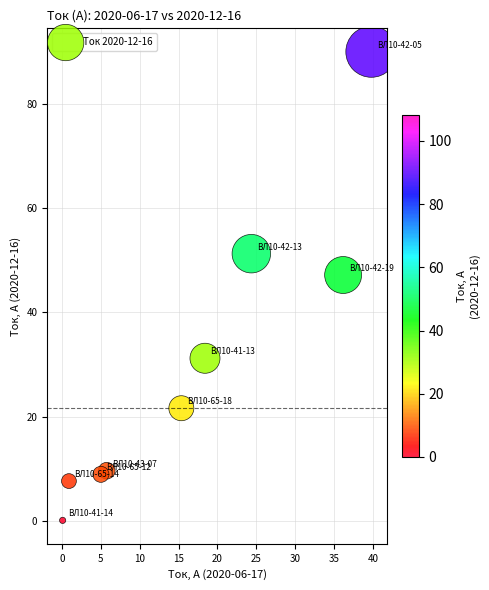

What Y value in the scatter plot is closest to 45?

47.2